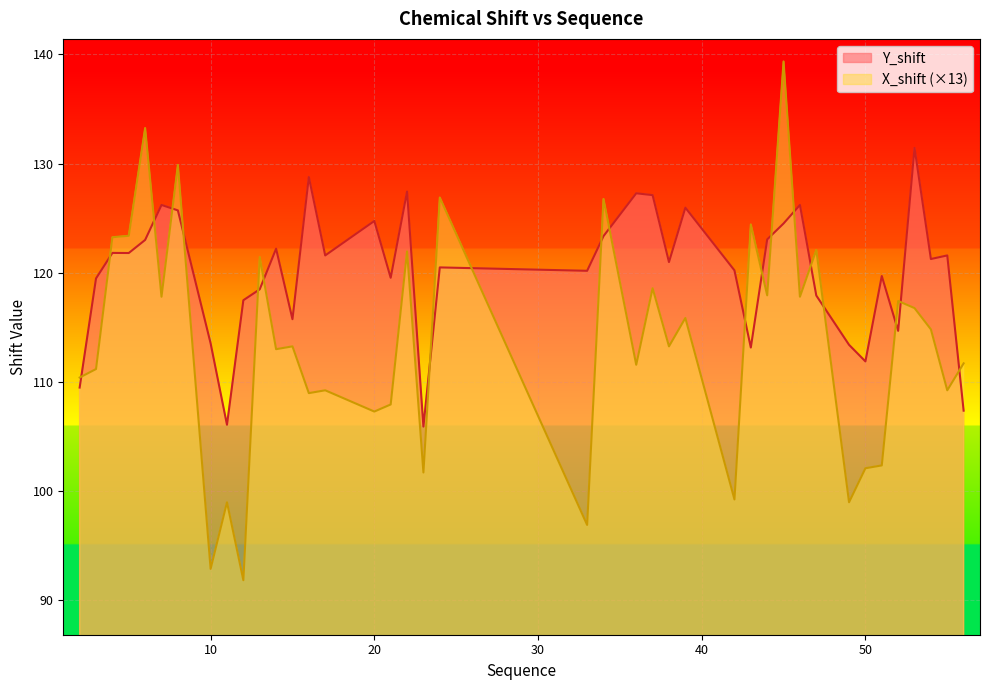

Where is the first local minimum for X_shift?

7